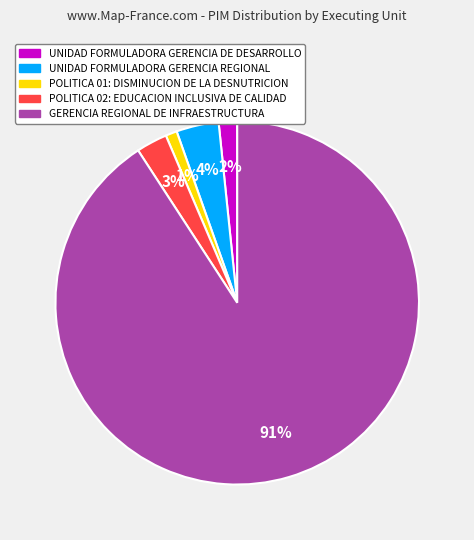

How many slices are in this pie chart?

5